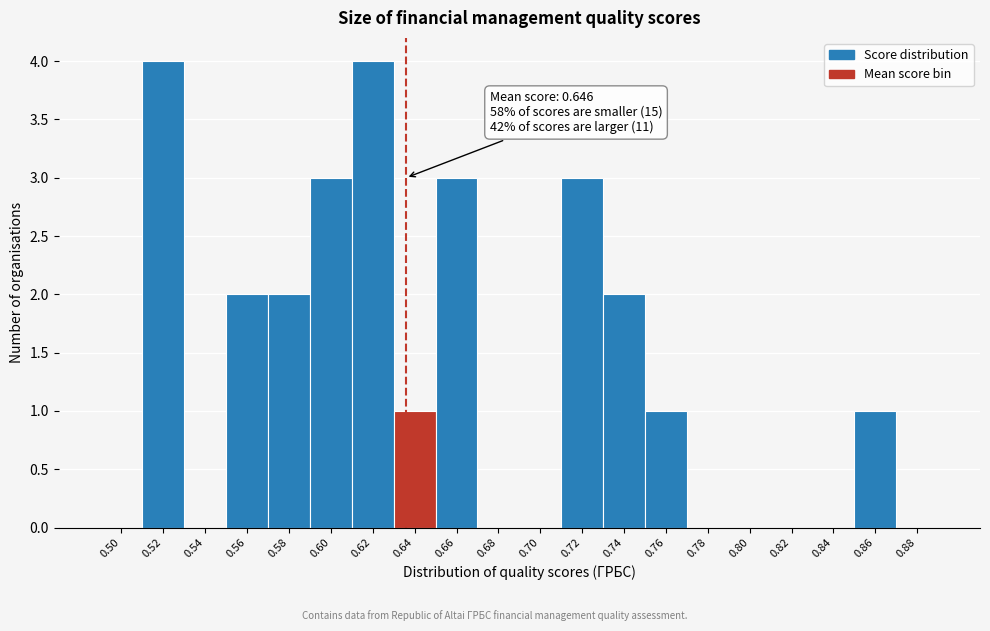

Reading right to left, extract all data points from this chart.

0.88=0	0.86=1	0.84=0	0.82=0	0.80=0	0.78=0	0.76=1	0.74=2	0.72=3	0.70=0	0.68=0	0.66=3	0.64=1	0.62=4	0.60=3	0.58=2	0.56=2	0.54=0	0.52=4	0.50=0